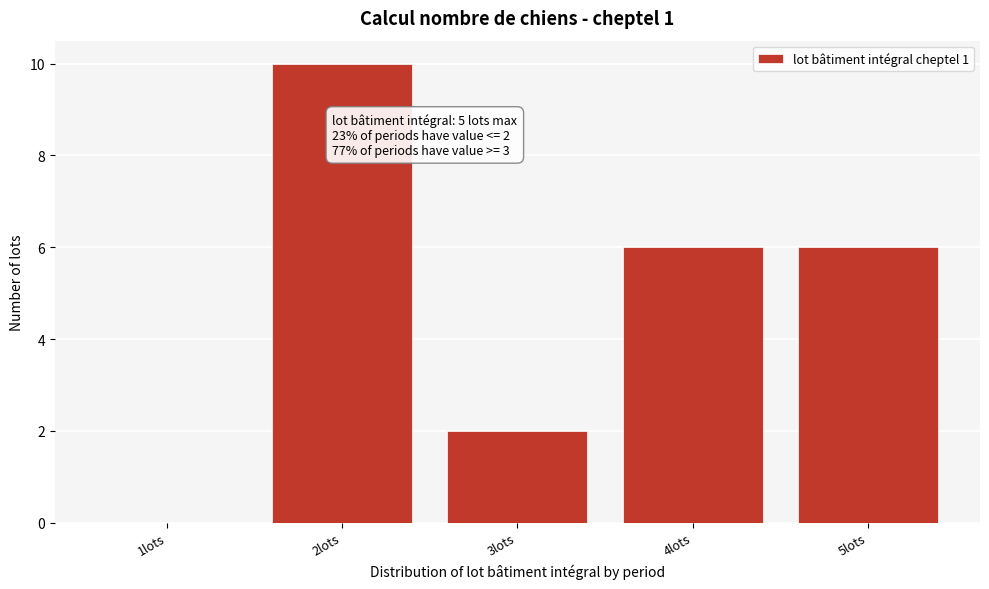

Reading right to left, list all the values displayed in this chart.

5lots=6	4lots=6	3lots=2	2lots=10	1lots=0